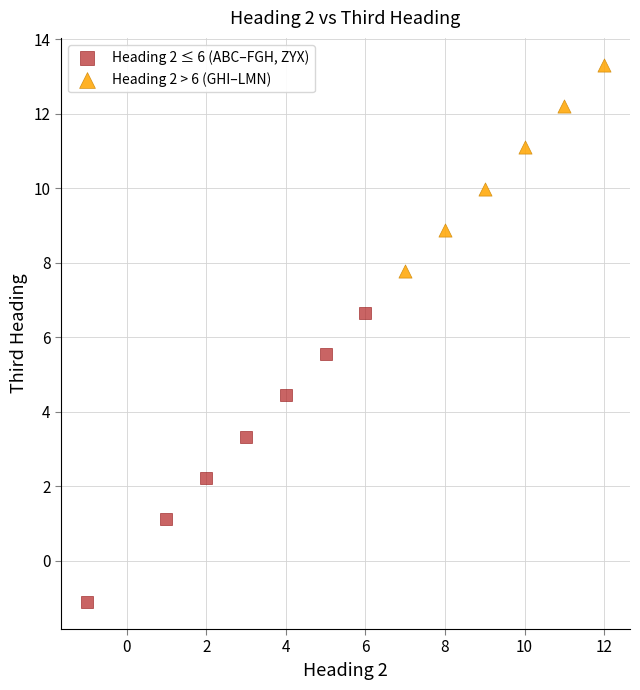

Which series has the largest Y range (max minus min)?

Heading 2 ≤ 6 (ABC–FGH, ZYX)